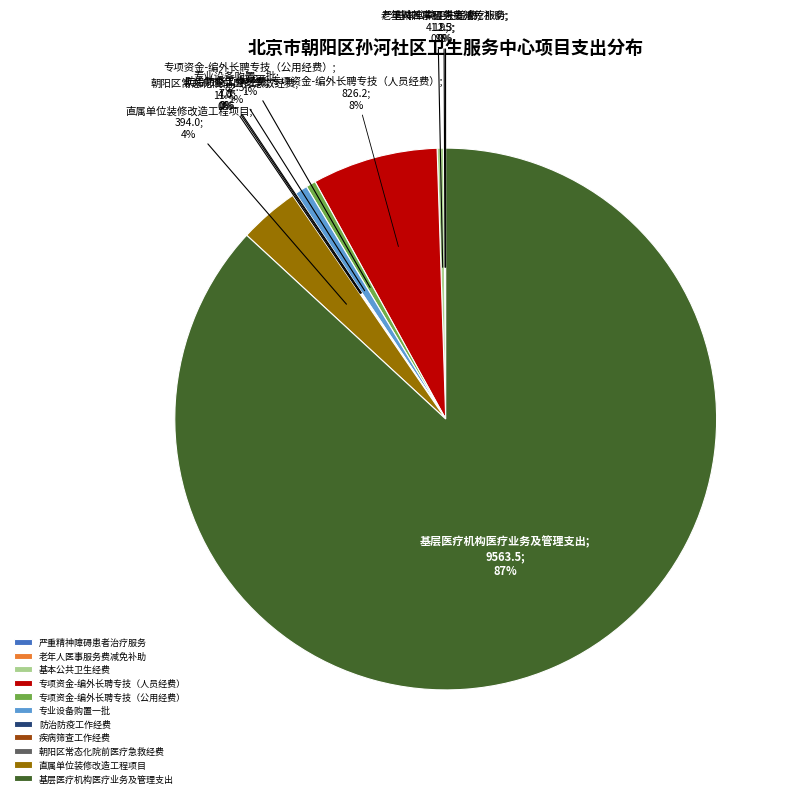

True or false: 基本公共卫生经费 accounts for 0% of the total.

True